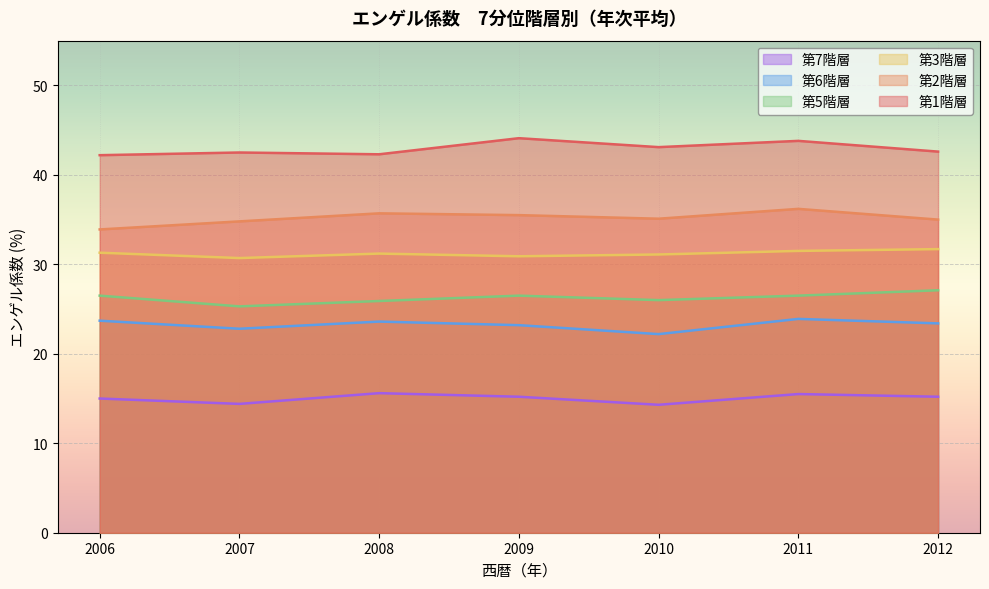

At how many categories does at least one series exceed 34?

7